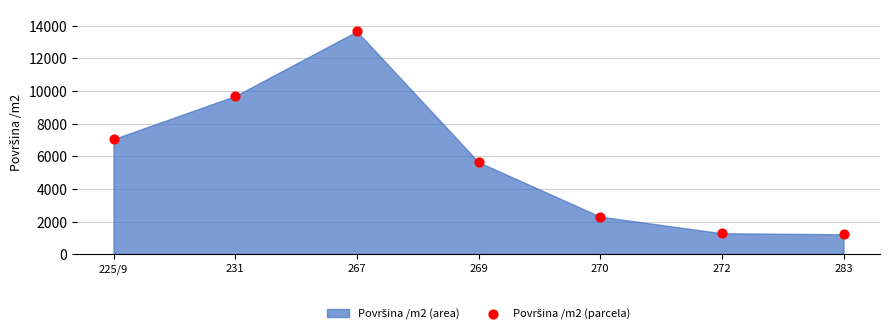

What is the average Y value?

5833